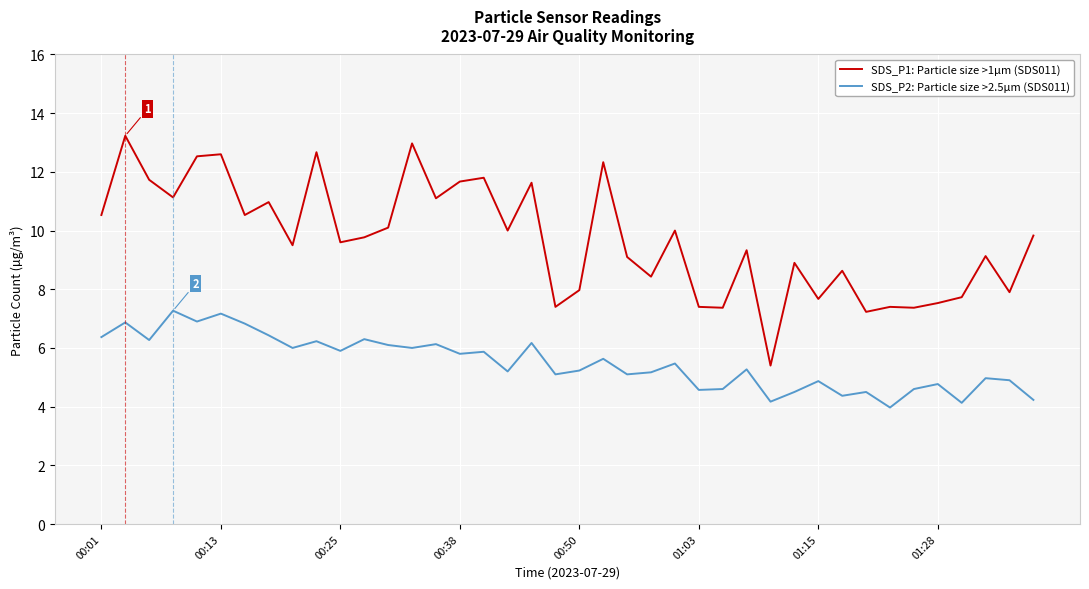

What are all the series names shown in the legend?

SDS_P1: Particle size >1µm (SDS011), SDS_P2: Particle size >2.5µm (SDS011)